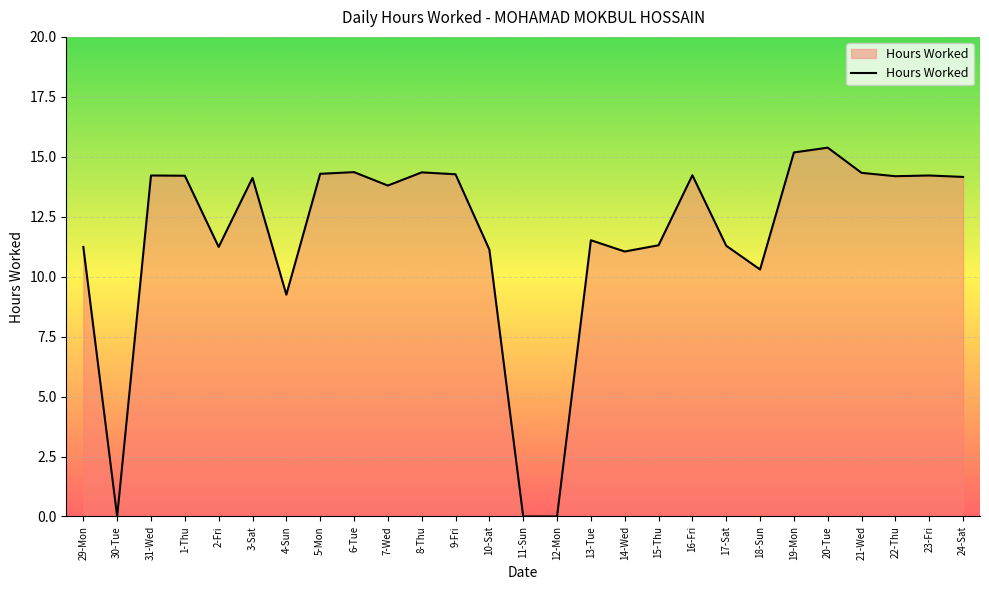

How many lines are shown in the chart?

1